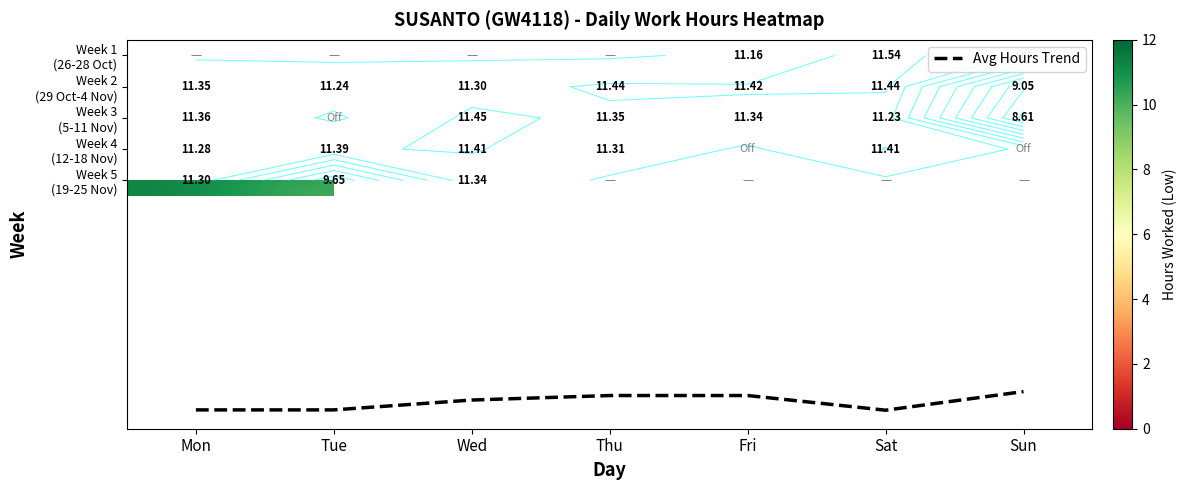

At which label is Week 3 (5-11 Nov) closest to 10?

Sat